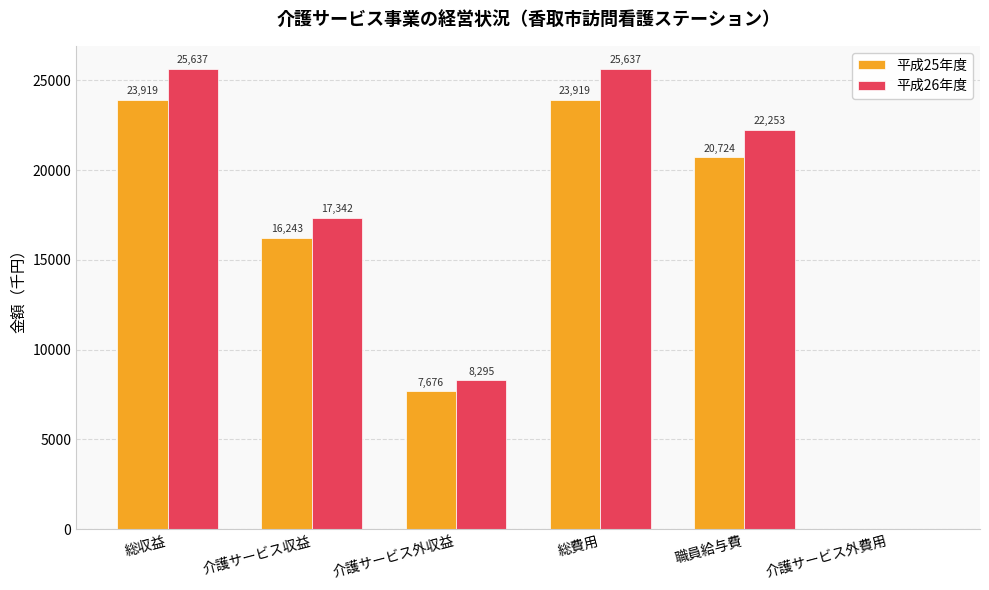

Between 総収益 and 介護サービス収益, which series saw the biggest shift?

平成26年度